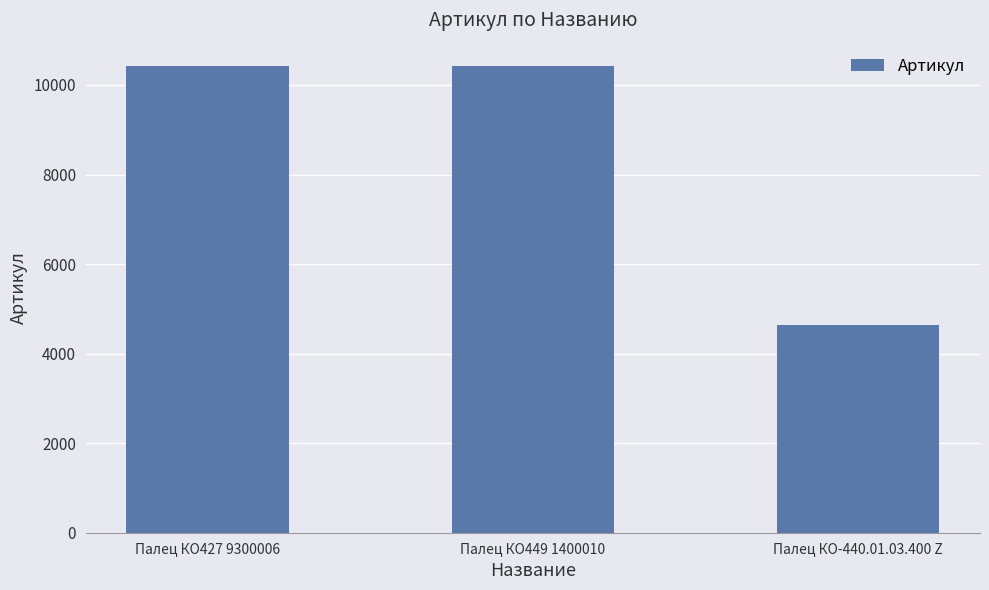

Is it true that the value at Палец КО427 9300006 is 3745?

False